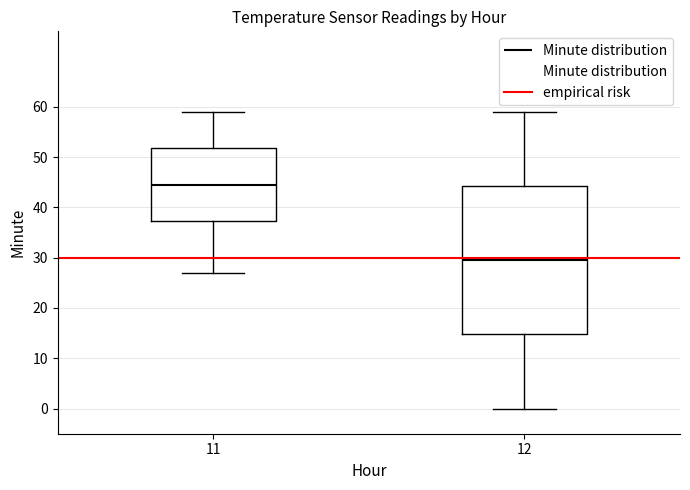

Which box is the tallest, from its lower edge to its upper edge?

12